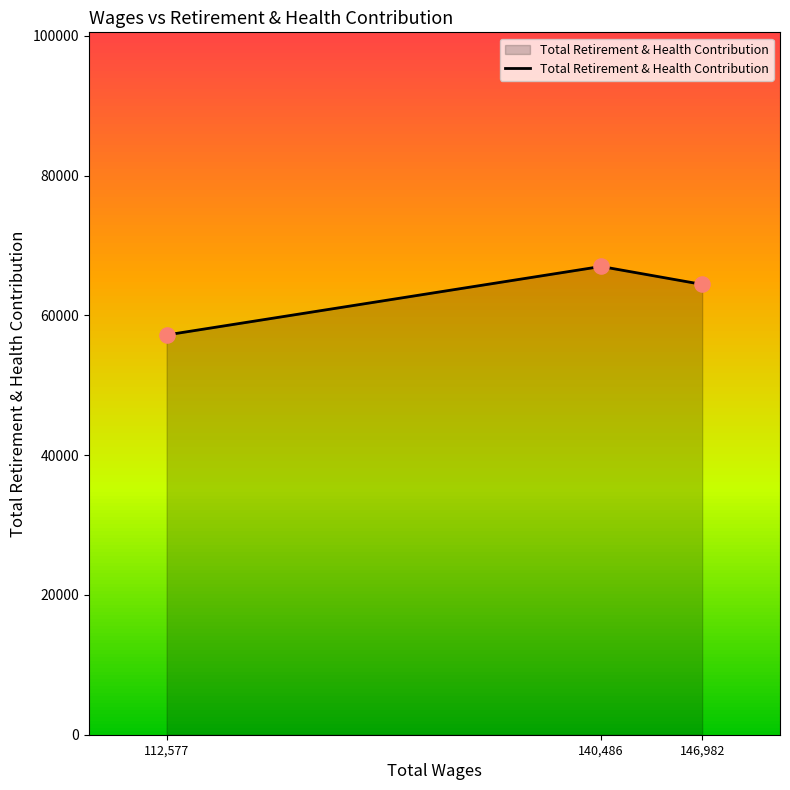

What is the change in value from 112,577 to 146,982?

+7233